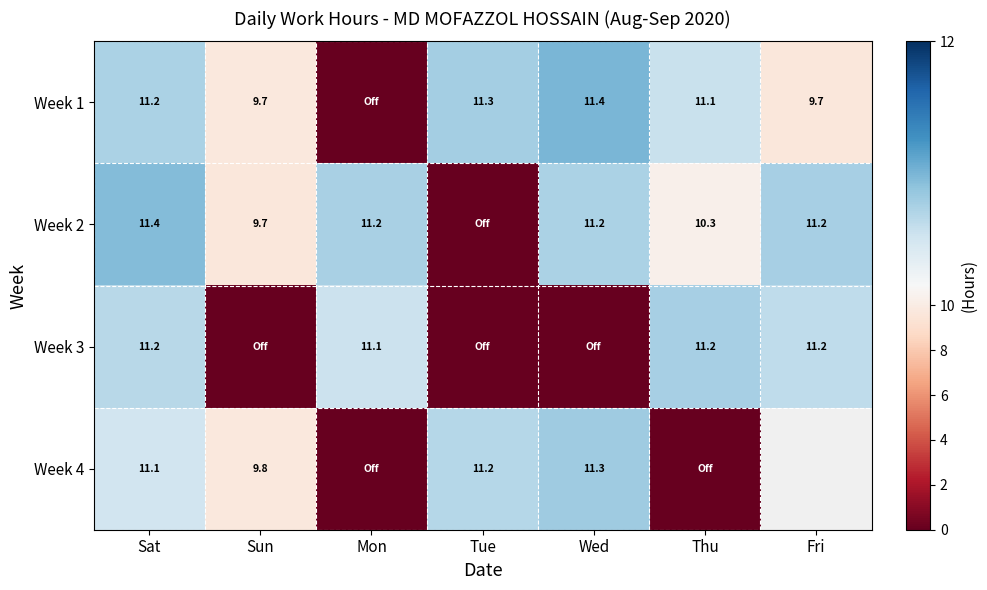

Is the value of Week 2 at Mon greater than the value of Week 1 at Wed?

No